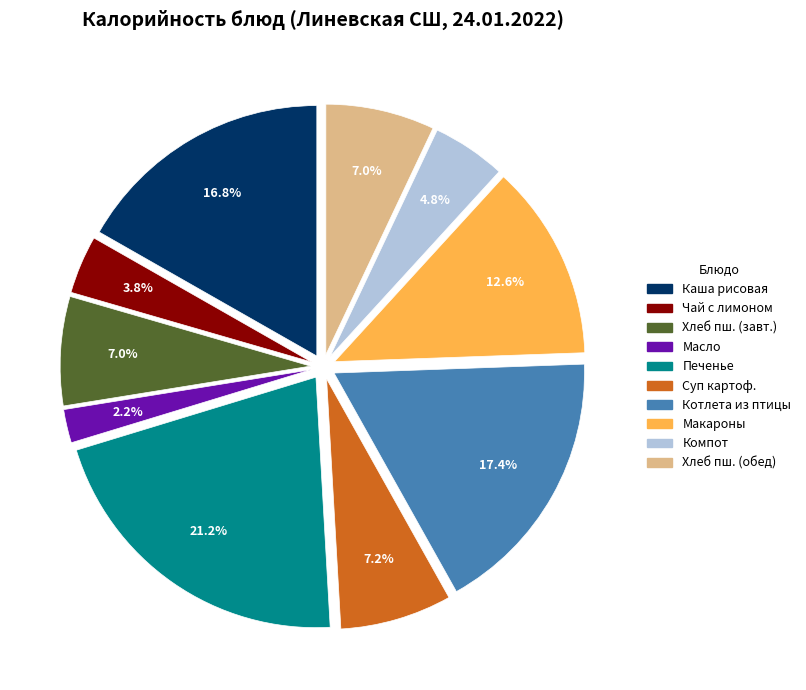

Is there a majority slice in this chart?

No